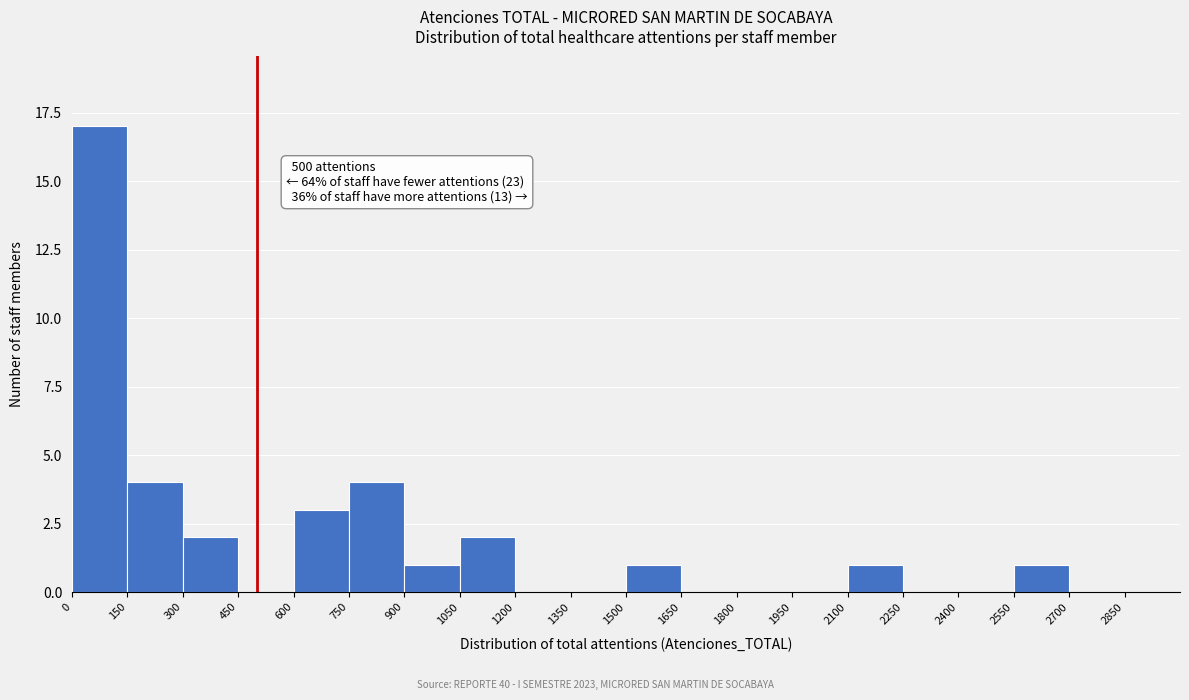

Over which range of the x-axis is the bar tallest?

0 to 150